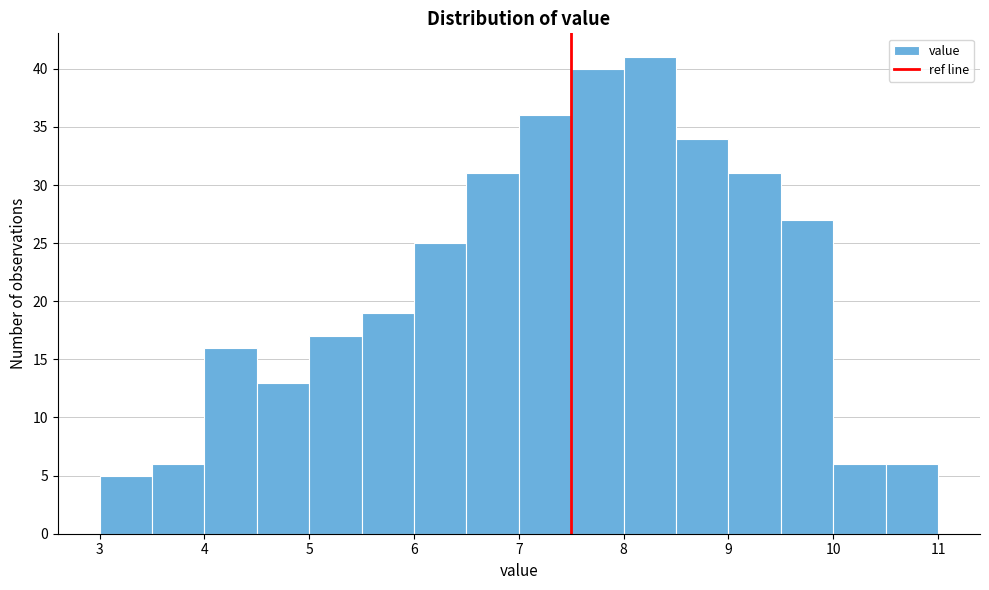

What is the height of the bar covering 5.0 to 5.5 on the x-axis? The values are not printed on the chart, so give them approximately, as read against the axis.

17